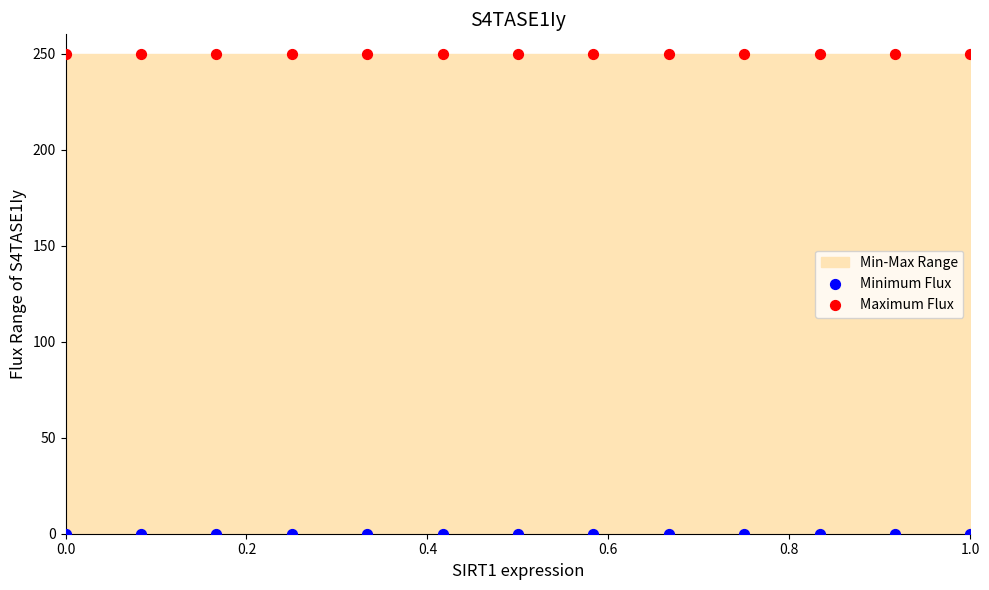

Which series reaches the minimum Y coordinate?

Minimum Flux